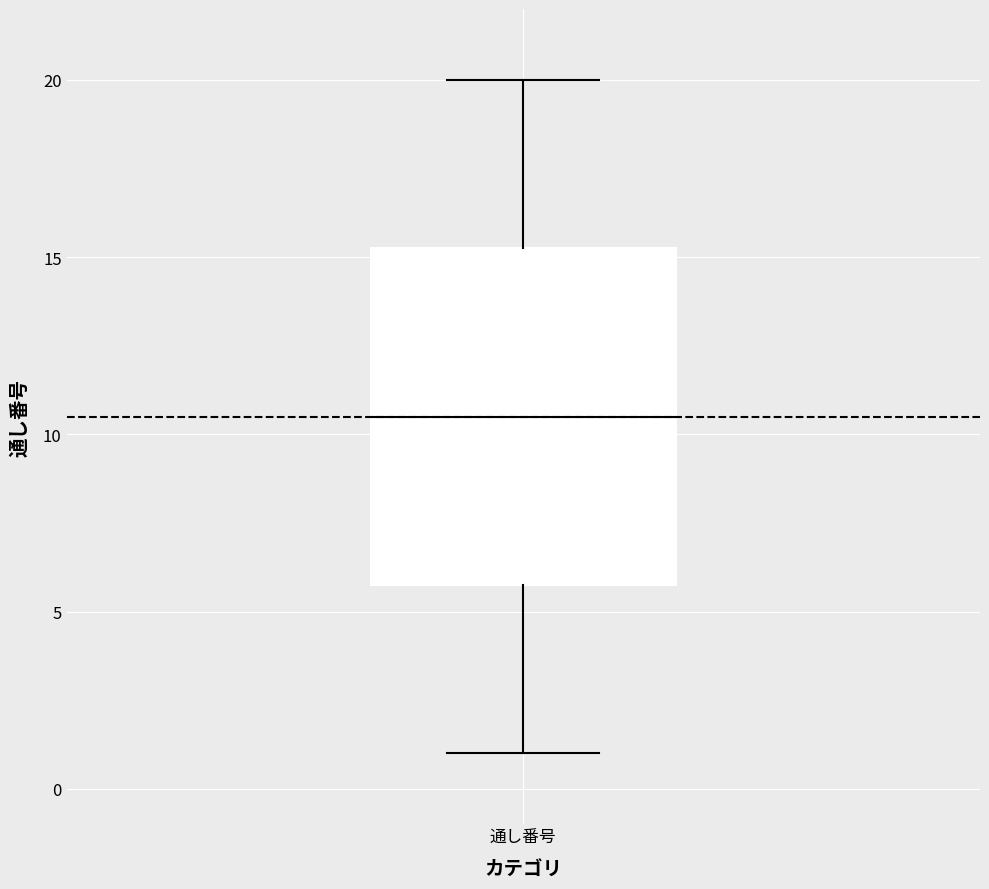

Transcribe this box plot: give where the median line is, the range the box spans, and where the two whiskers end, as read against the y-axis. The values are not printed on the chart, so give them approximately, as read against the axis.

median 10.5, box 6.0 to 15.5, whiskers 1.0 to 20.0